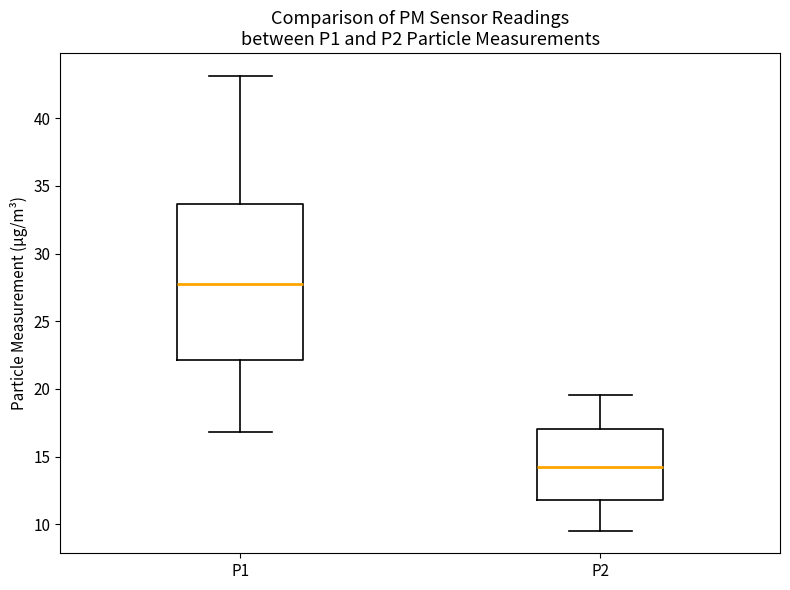

Which box is the tallest, from its lower edge to its upper edge?

P1